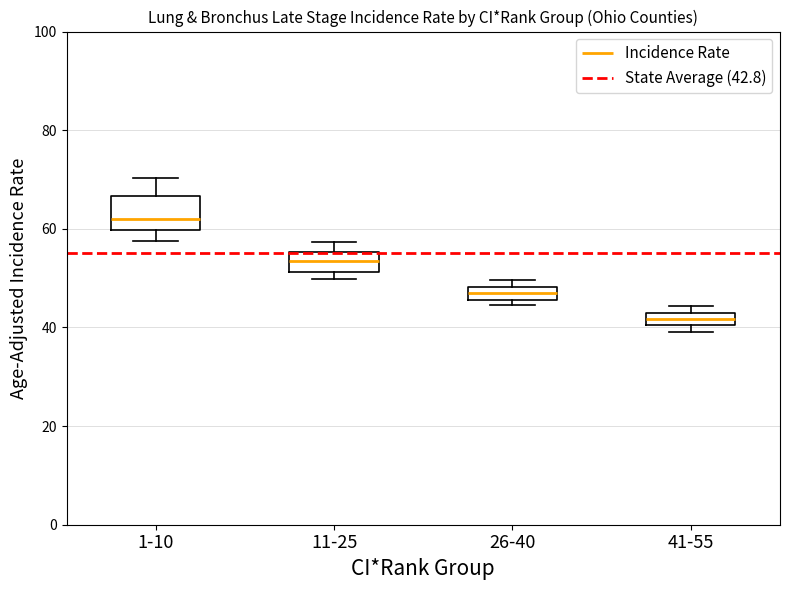

Where is the upper edge of the box for 26-40 on the y-axis? The values are not printed on the chart, so give them approximately, as read against the axis.

48